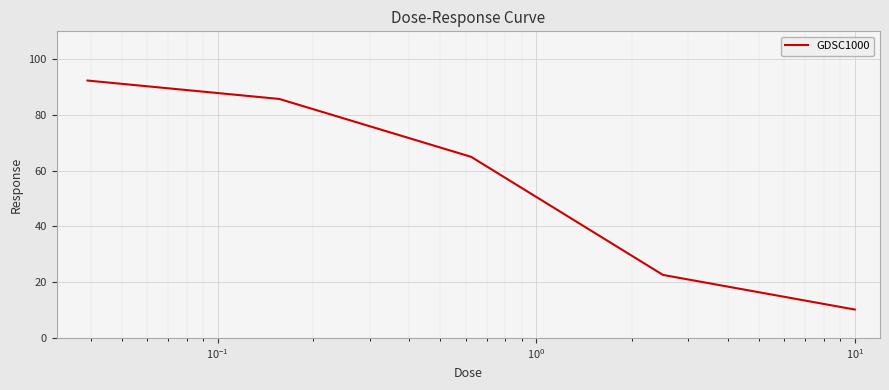

How many lines are shown in the chart?

1